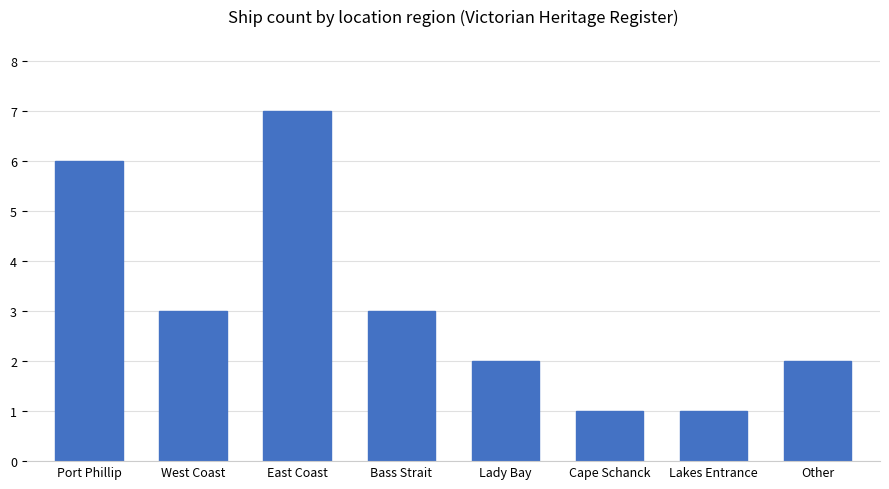

What position from the left is Cape Schanck?

6